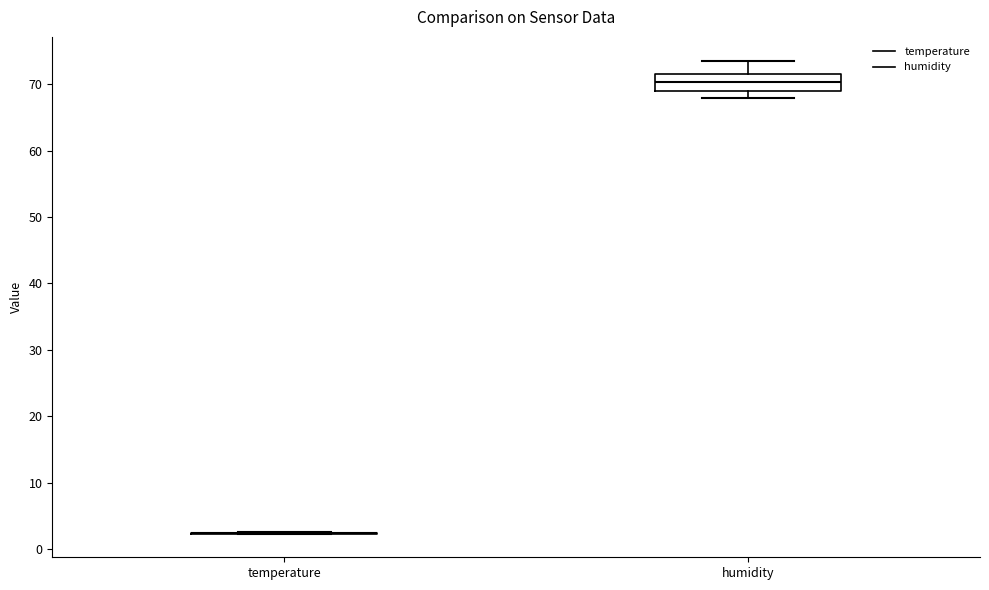

Comparing the boxes themselves (not the whiskers), which one is the tallest?

humidity